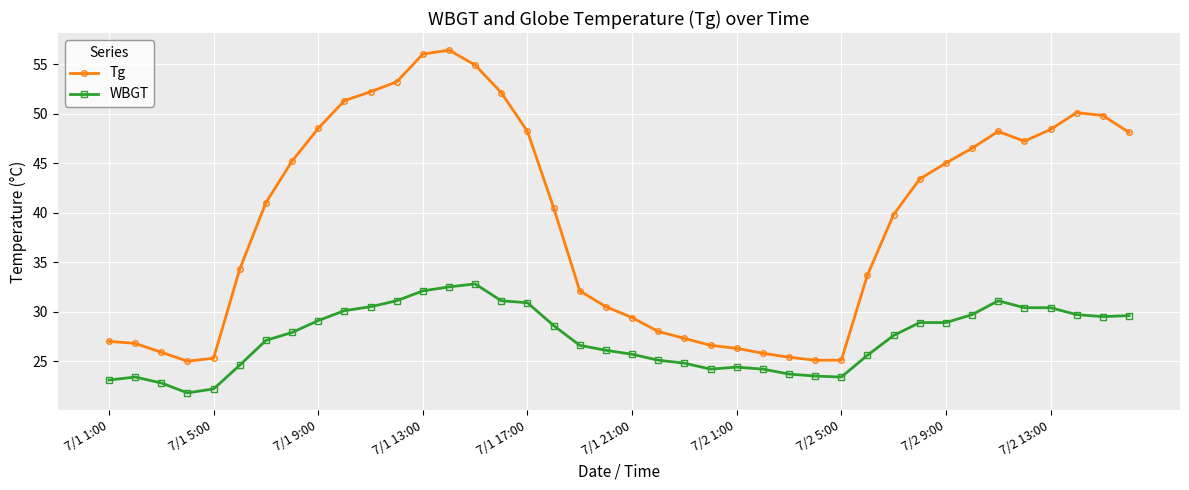

List the series in order of their overall mean, highest first.

Tg, WBGT